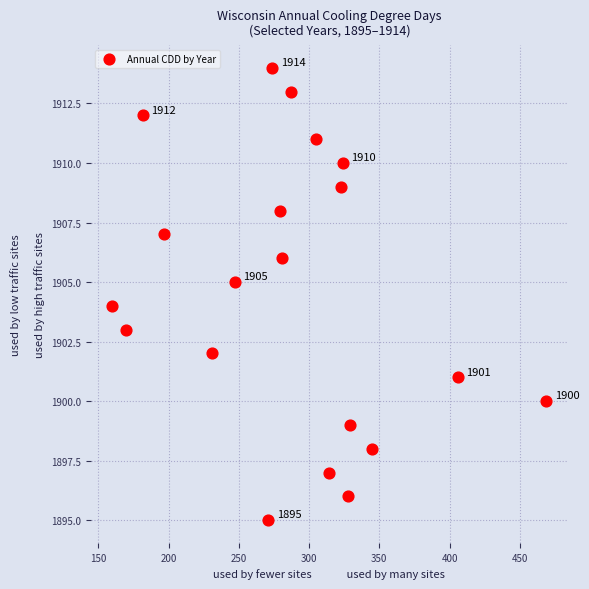

What is the range of X values (max minus min)?

309